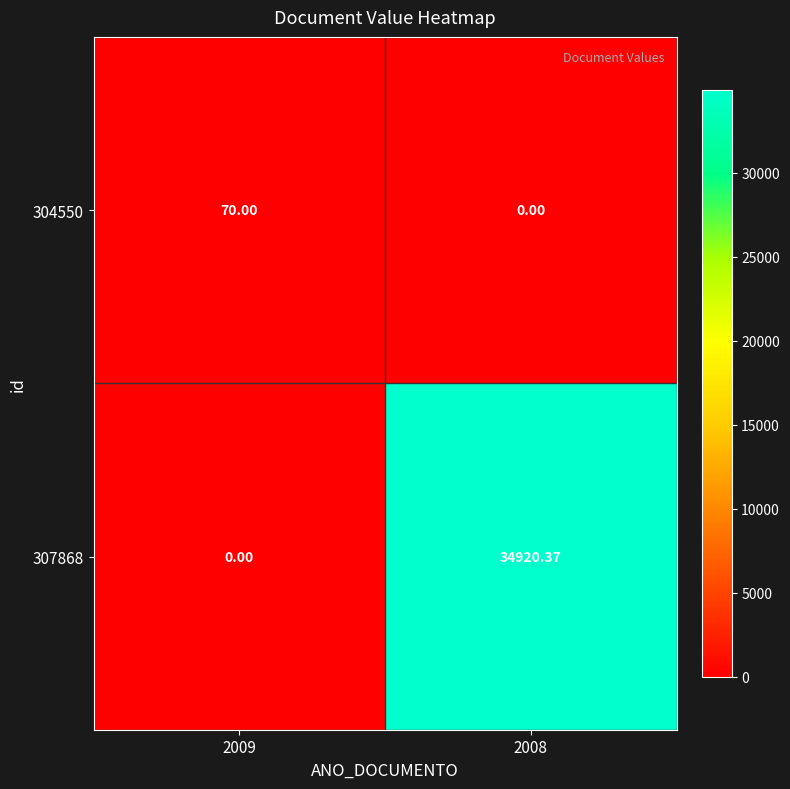

Which series has the widest spread of values?

307868